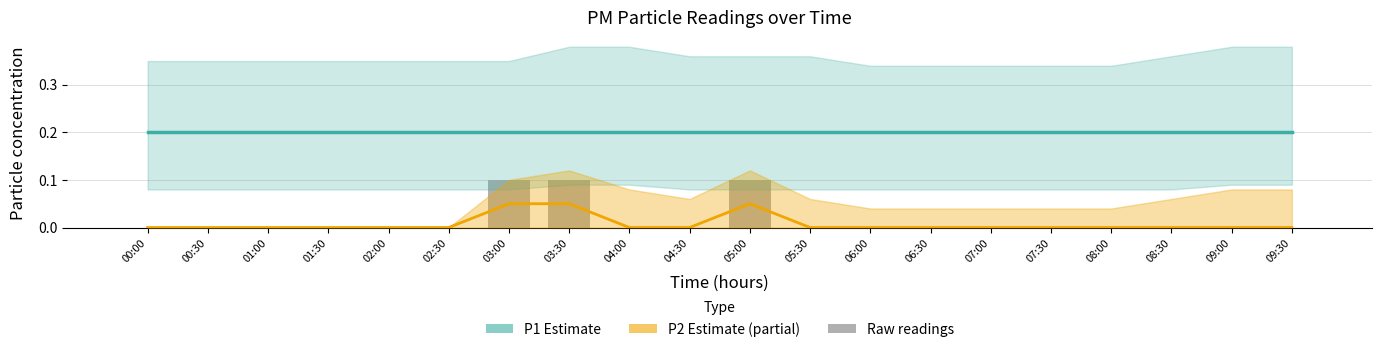

Which series has the largest total across all categories?

P1 (Estimate)